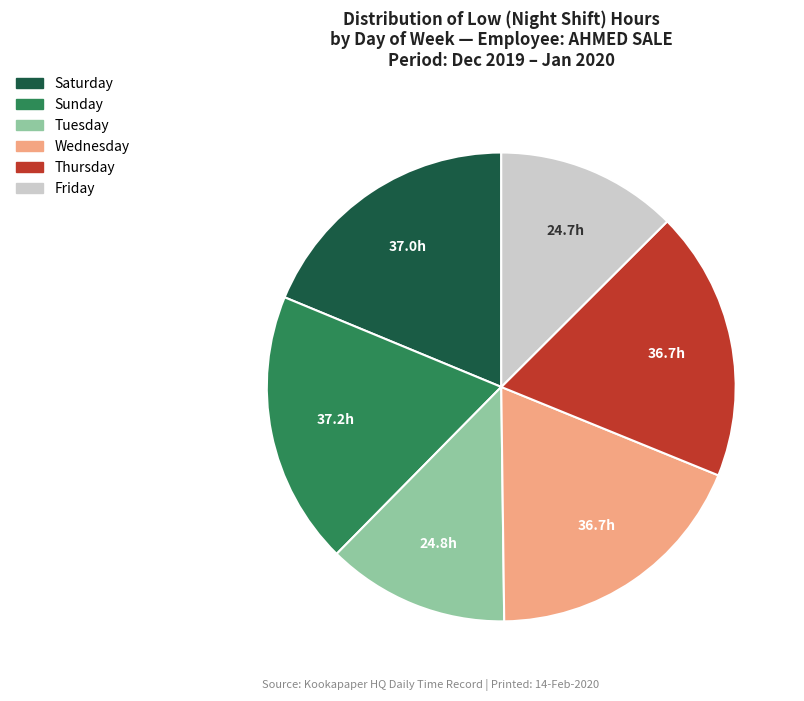

Does any single category account for the majority?

No